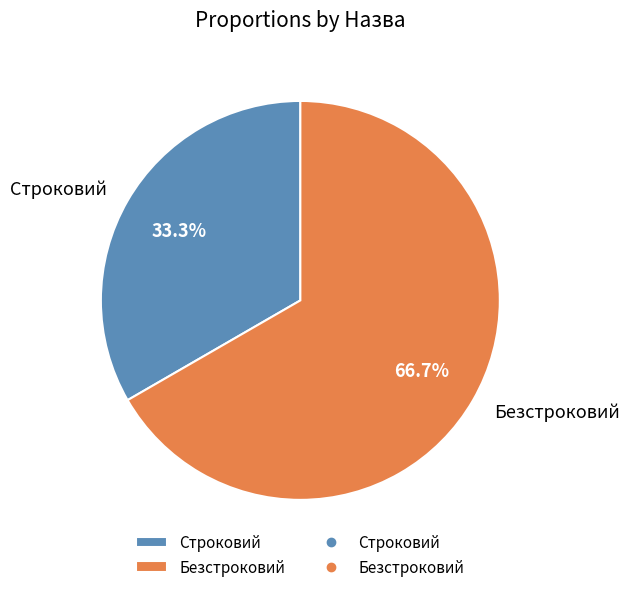

True or false: Безстроковий accounts for 57% of the total.

False